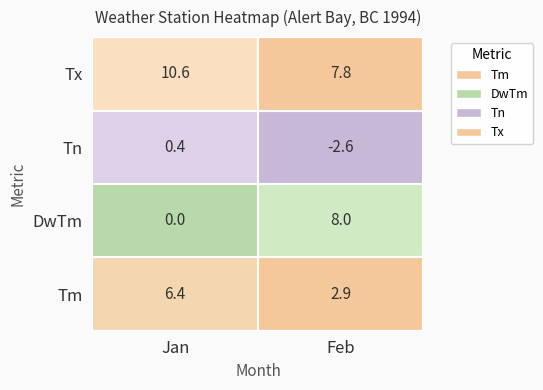

What is the spread (max minus min) of values at Tn?

3.0